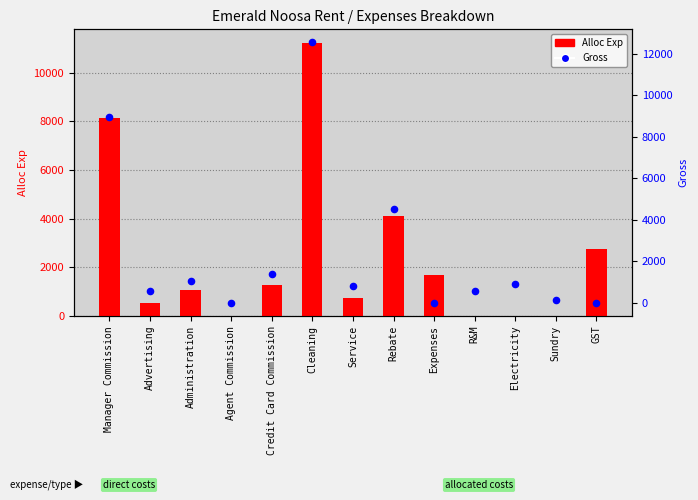

Is the value of Alloc Exp at Agent Commission greater than the value of Gross at Advertising?

No